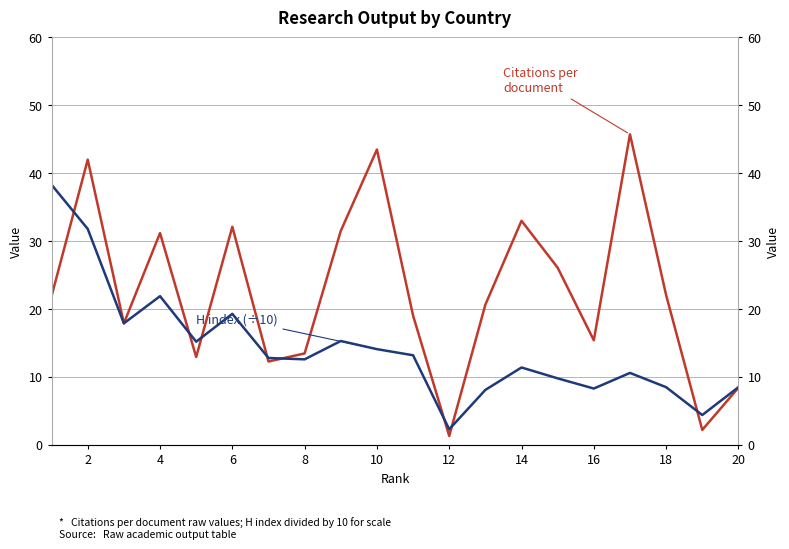

Rank the series by their average value, from lowest to highest.

H index (÷10), Citations per document